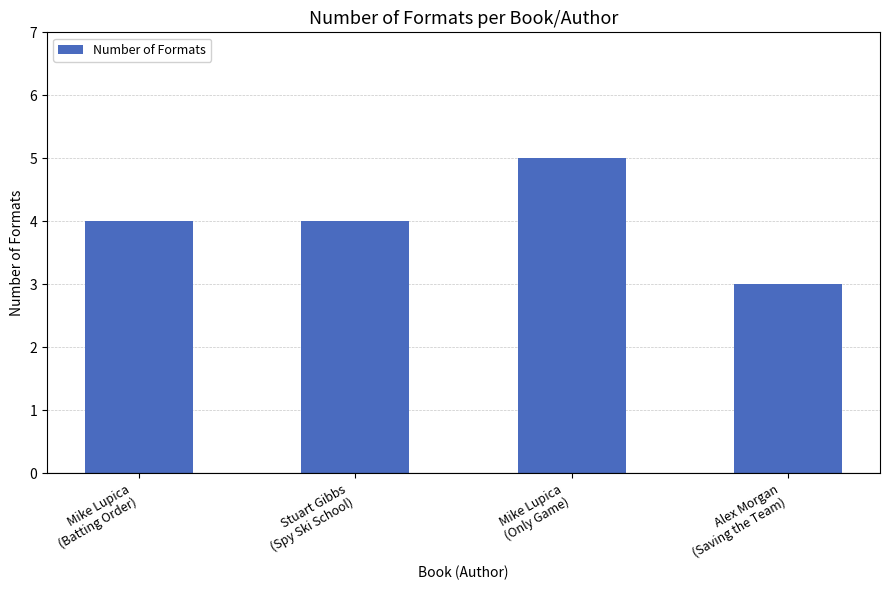

What is the greatest value displayed?

5